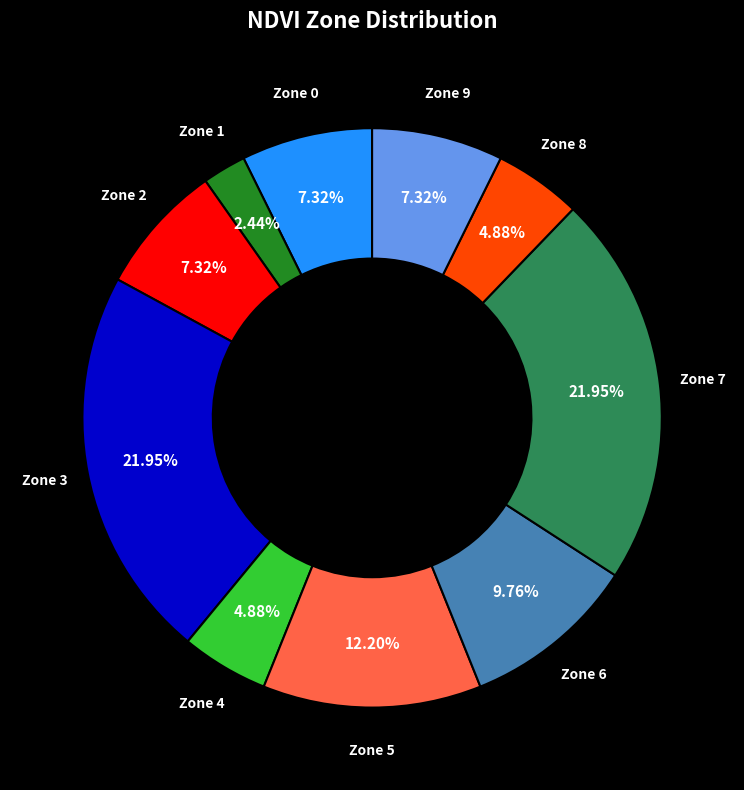

Is there any slice that represents more than half of the pie?

No